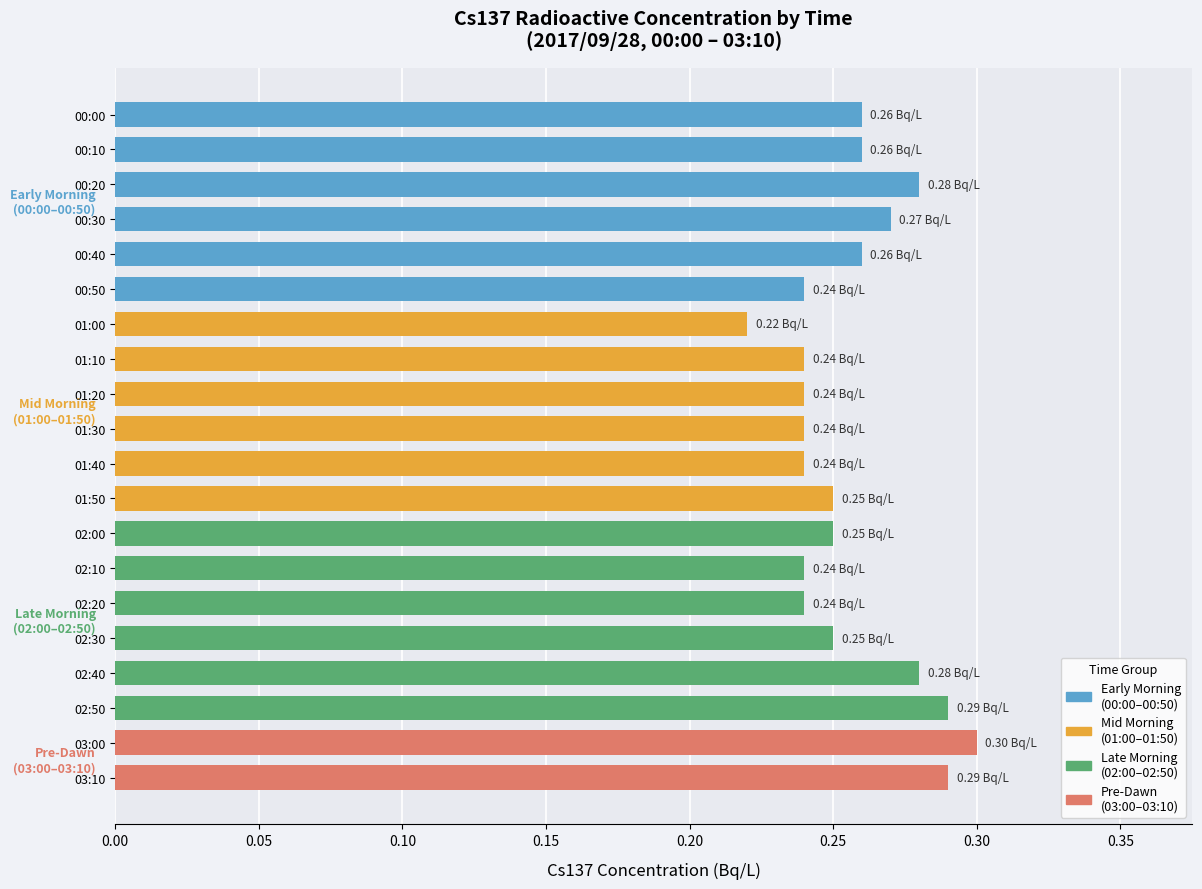

Between 00:30 and 02:30, which is larger?

00:30